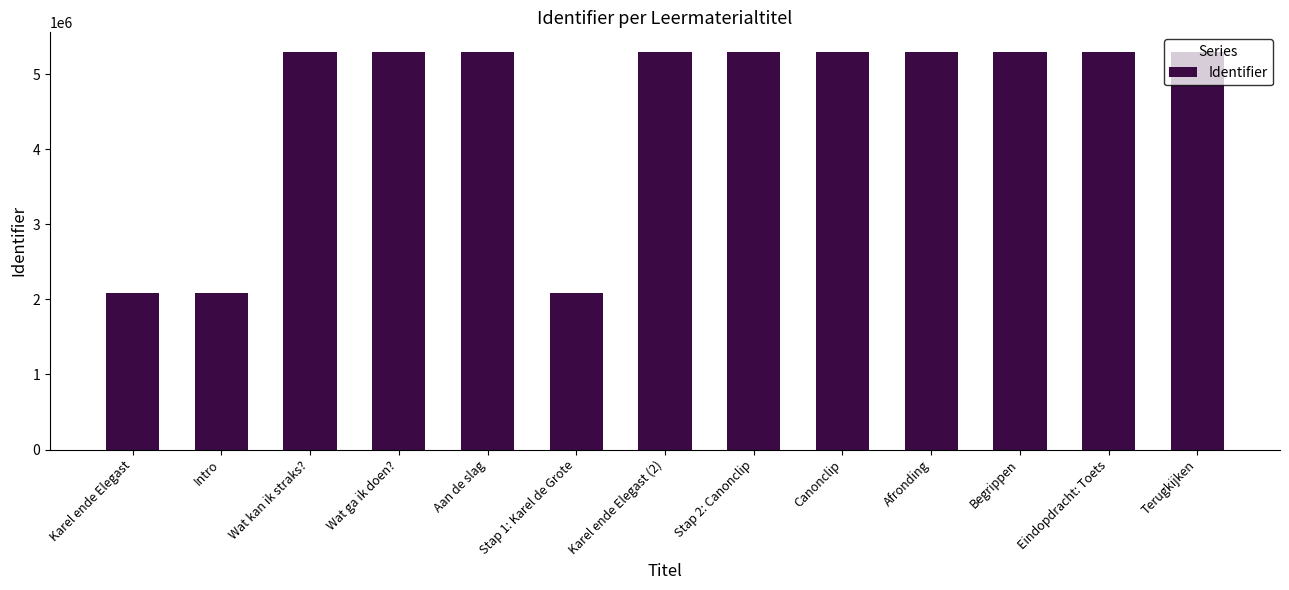

The chart shows a value of 5294784 at Wat ga ik doen?. True or false?

True